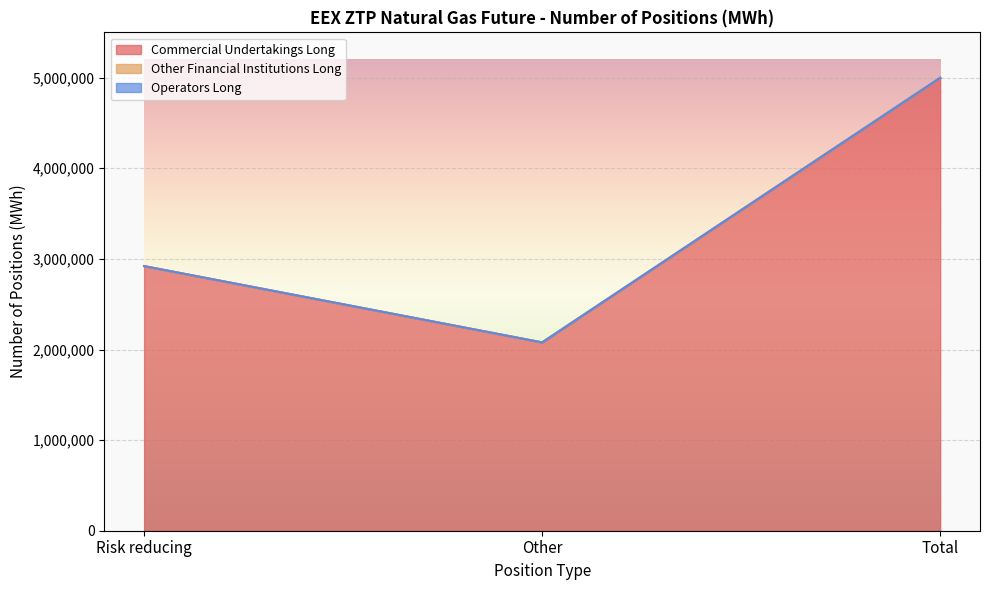

Does the chart display data point markers on the line(s)?

No